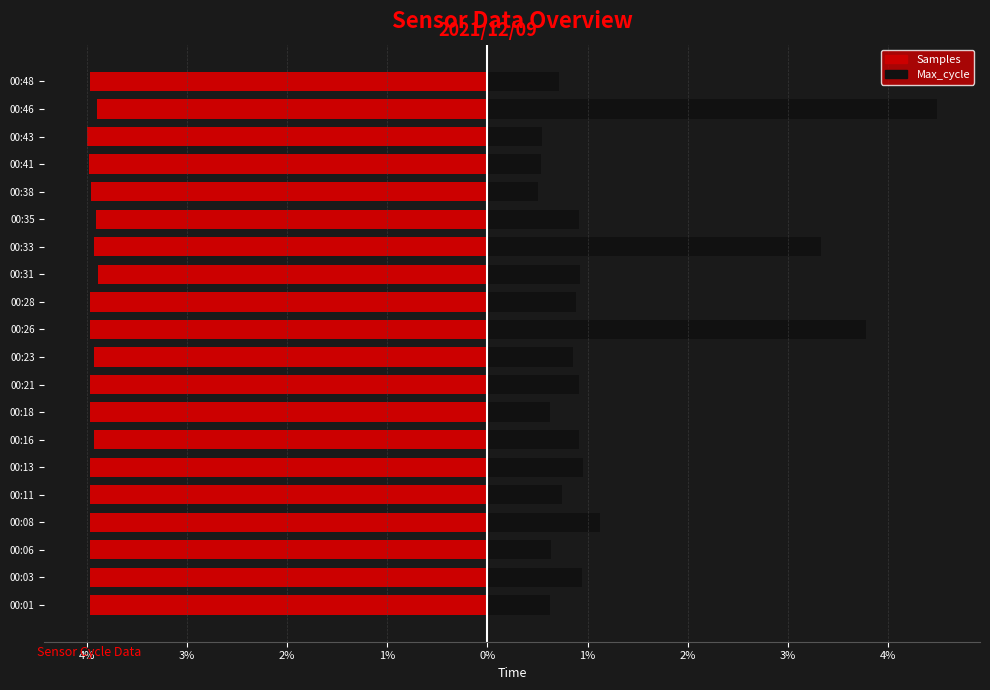

Reading left to right, what are all the values shown in this chart?

Samples: -4.0	-4.0	-4.0	-4.0	-4.0	-4.0	-3.9	-4.0	-4.0	-3.9	-4.0	-4.0	-3.9	-3.9	-3.9	-4.0	-4.0	-4.0	-3.9	-4.0
Max_cycle: 0.6	0.9	0.6	1.1	0.7	1.0	0.9	0.6	0.9	0.9	3.8	0.9	0.9	3.3	0.9	0.5	0.5	0.5	4.5	0.7